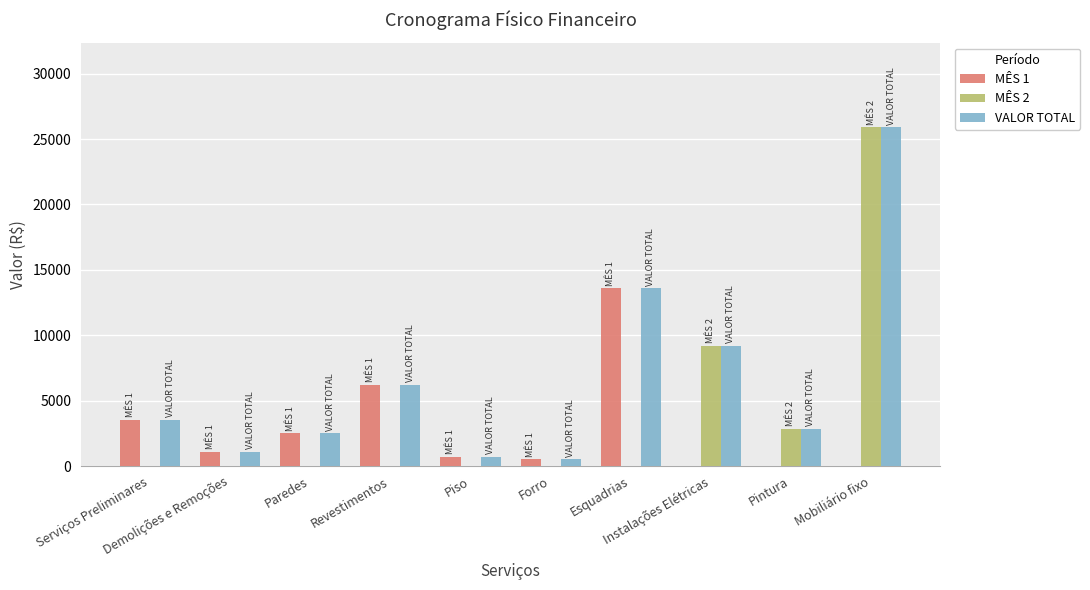

The value of VALOR TOTAL at Paredes is 3658.3. True or false?

False